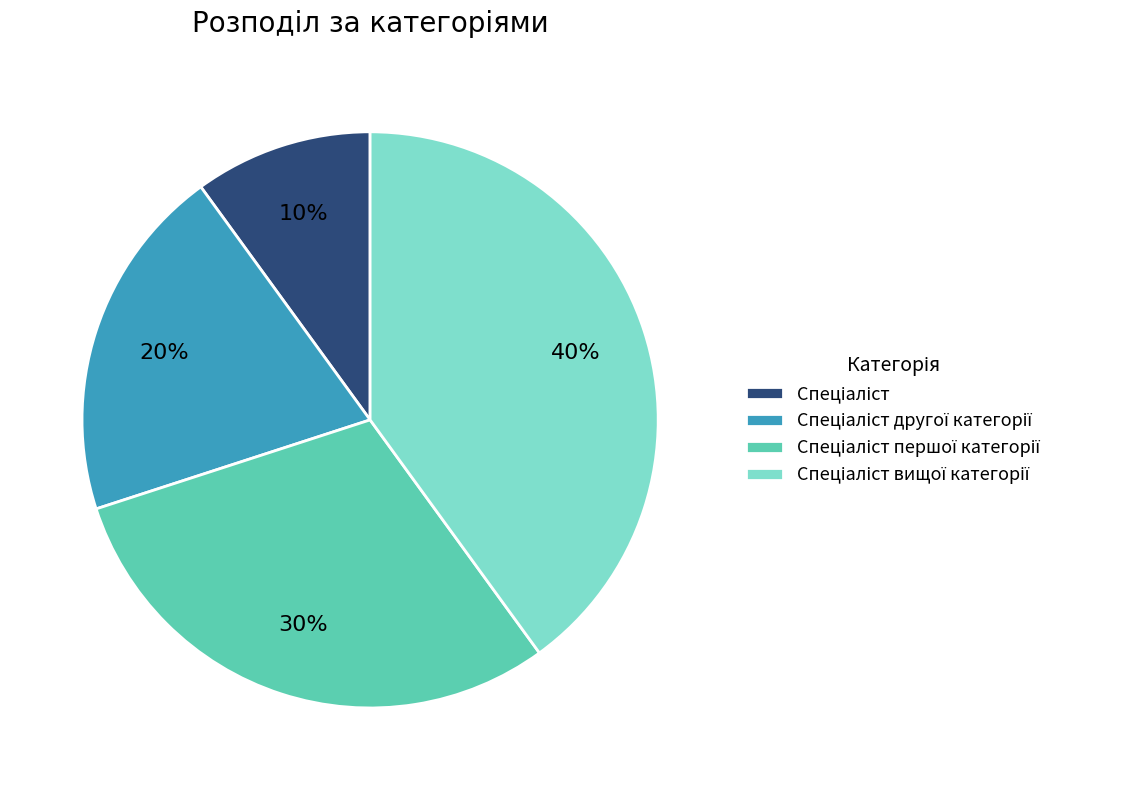

To the nearest percent, what is the average slice percentage?

25%